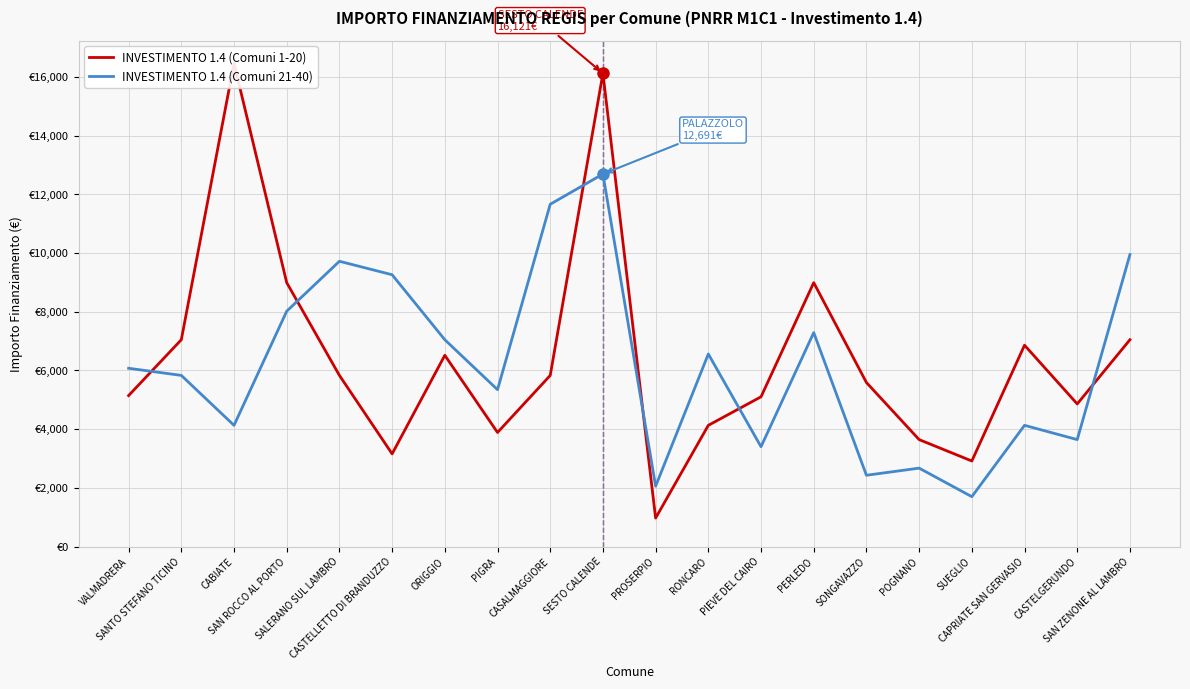

At which category does the chart reach its peak across all series?

CABIATE